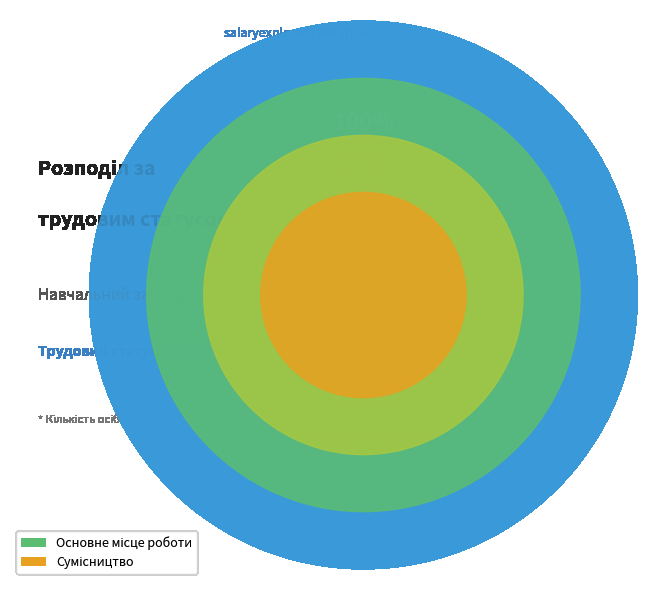

Does any single category account for the majority?

Yes